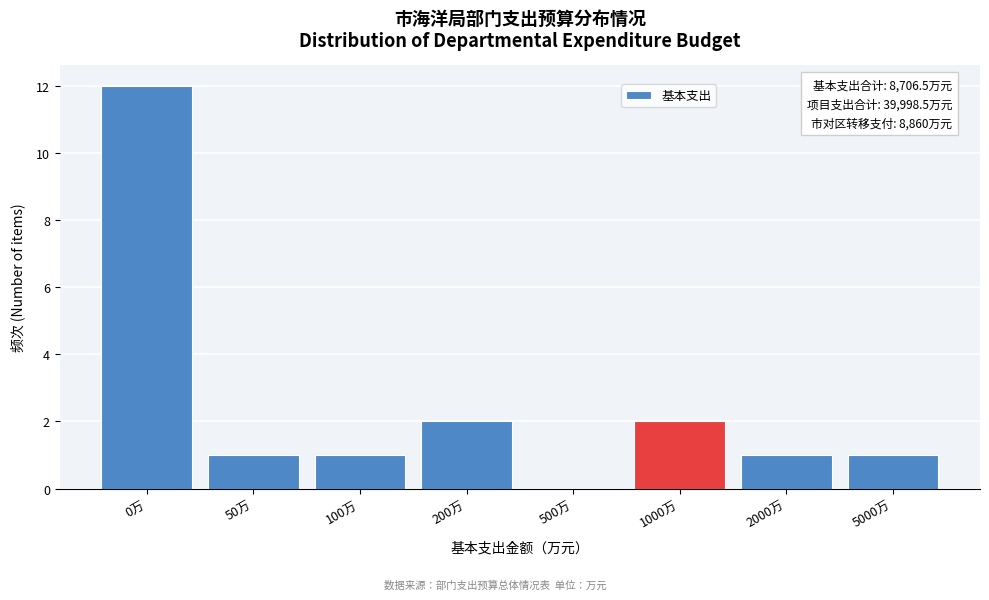

Reading left to right, extract all data points from this chart.

0万=12	50万=1	100万=1	200万=2	500万=0	1000万=2	2000万=1	5000万=1